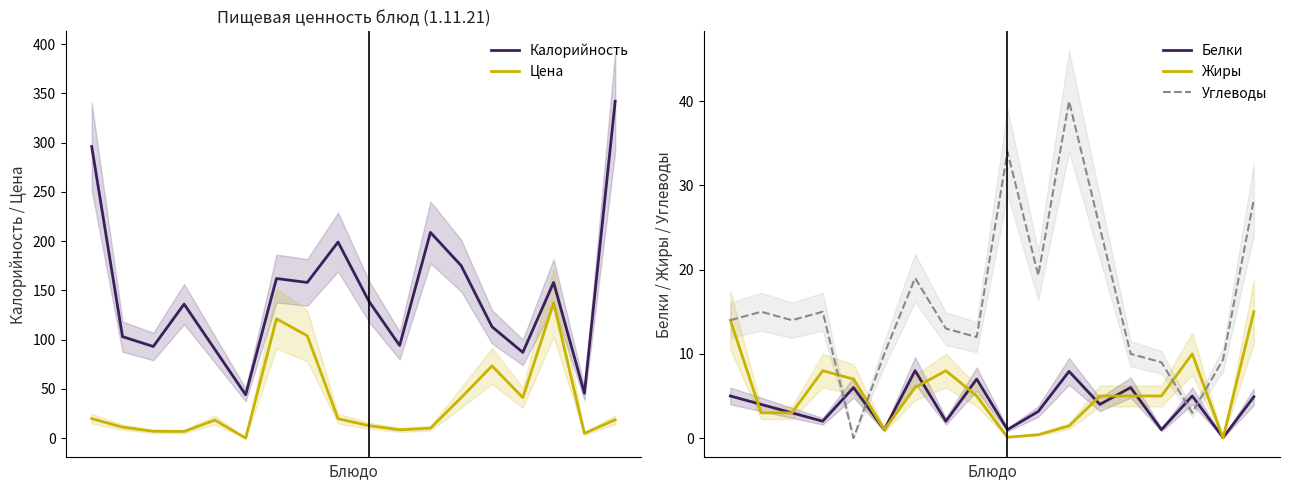

At which label does Жиры reach its minimum?

16